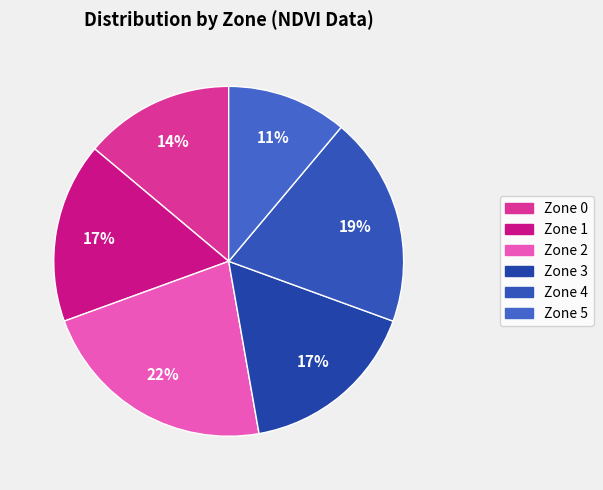

Is there a majority slice in this chart?

No